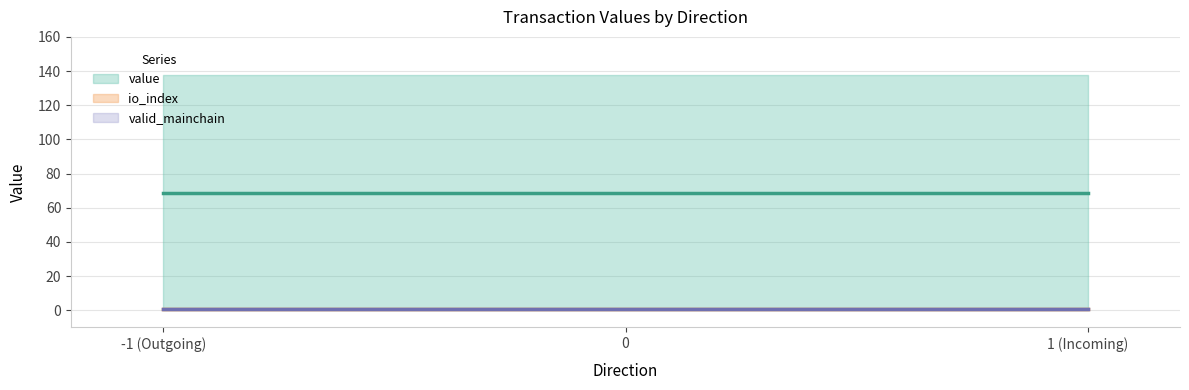

Does the chart have visible grid lines?

Yes